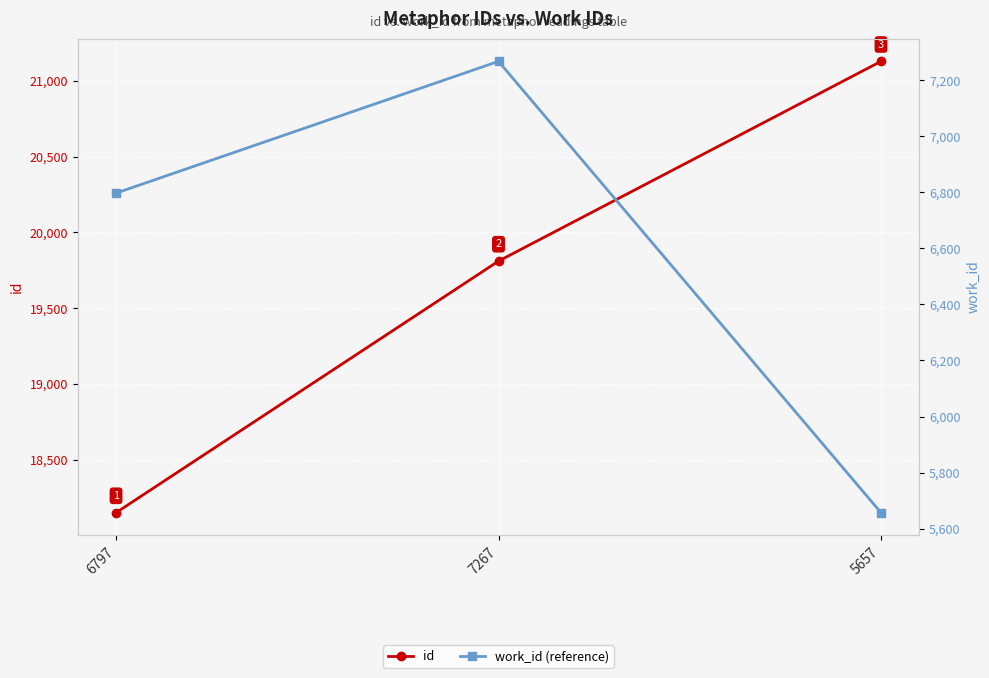

What is the average value of the work_id (reference) series?

6574